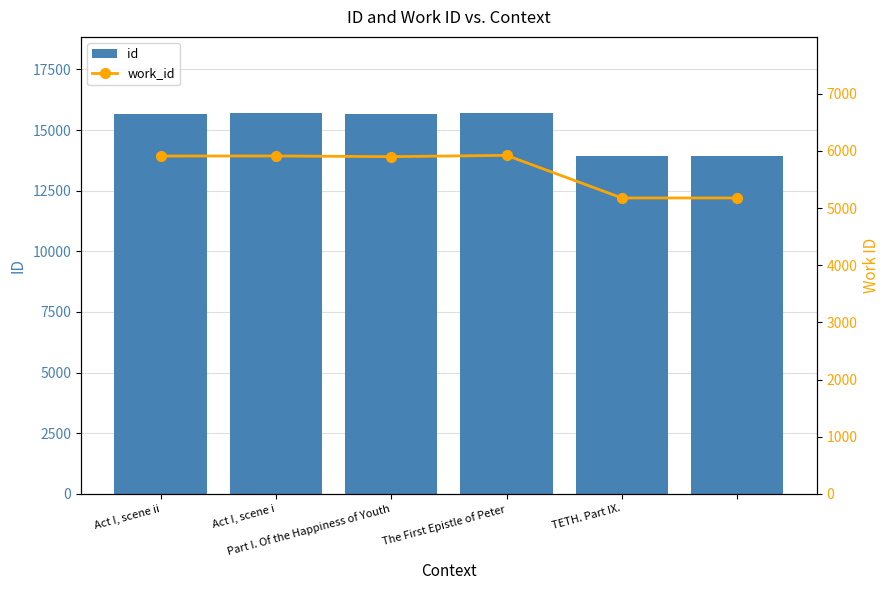

Is it true that work_id equals 5913 at Act I, scene i?

True